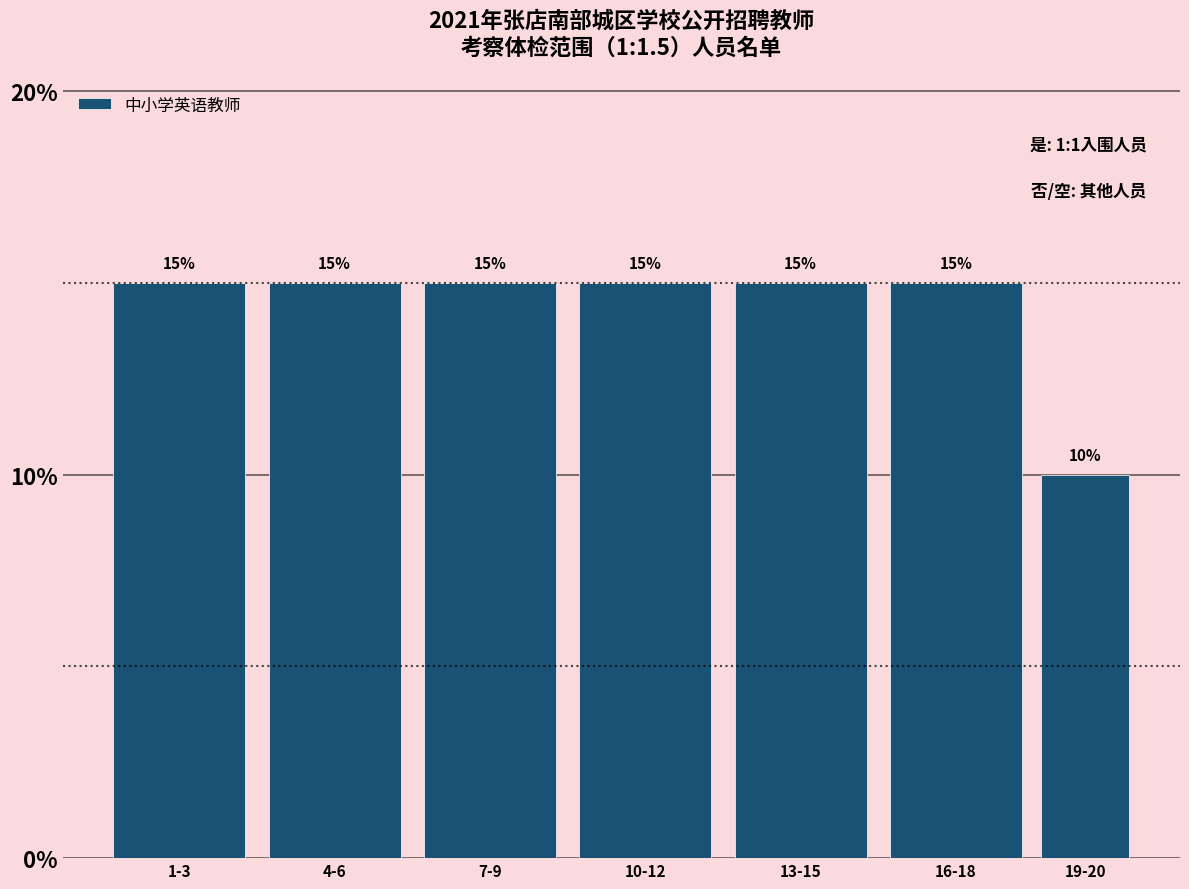

Reading left to right, extract all data points from this chart.

15	15	15	15	15	15	10